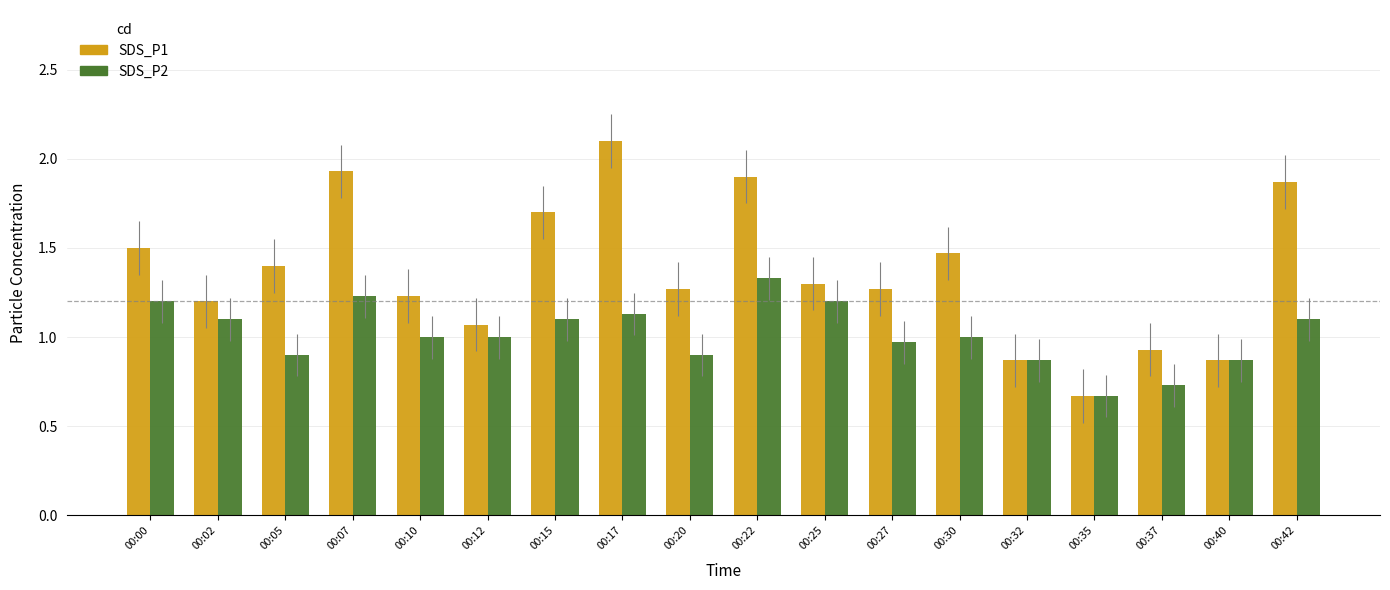

Which series has the largest total across all categories?

SDS_P1